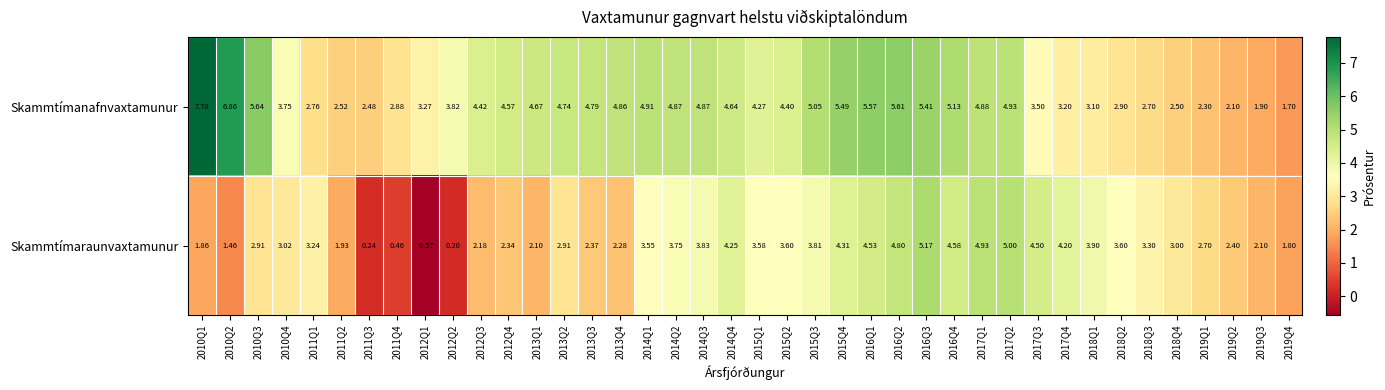

Which series changed the most between 2017Q1 and 2017Q4?

Skammtímanafnvaxtamunur